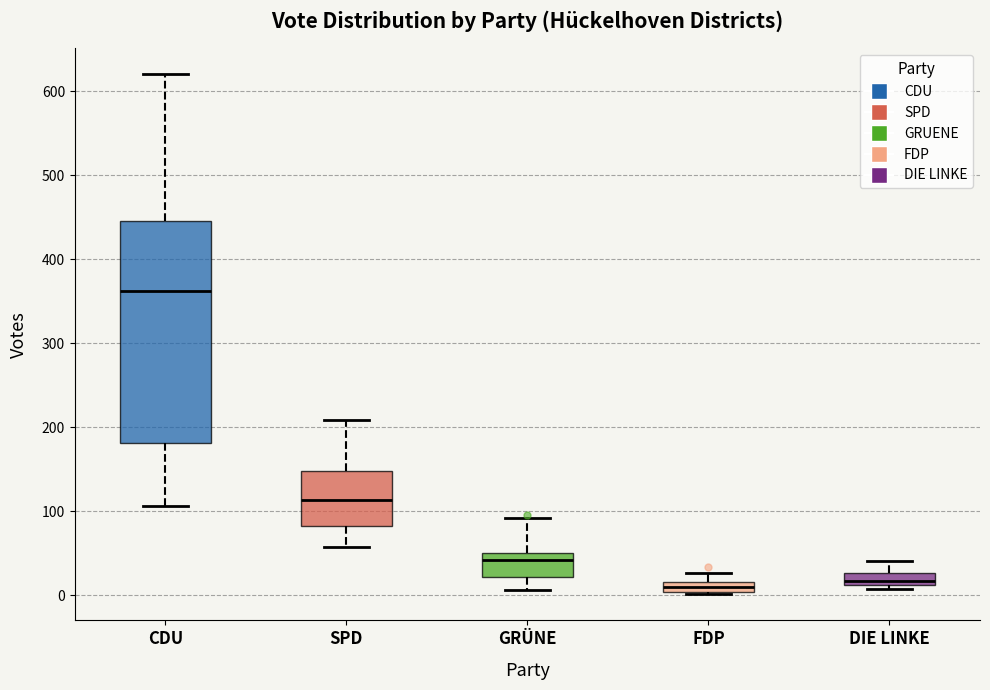

Where is the upper edge of the box for DIE LINKE on the y-axis? The values are not printed on the chart, so give them approximately, as read against the axis.

30